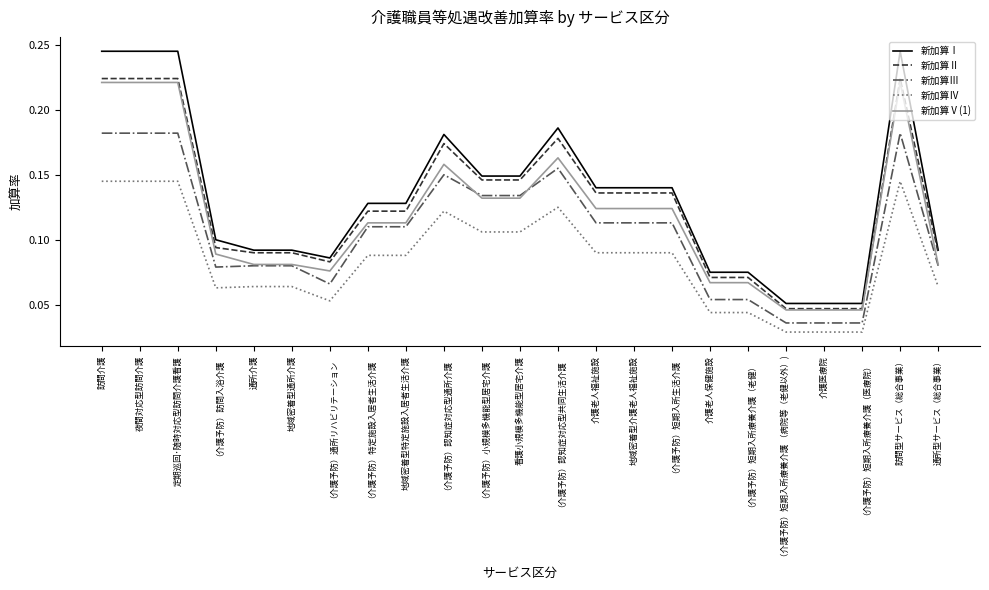

True or false: 新加算Ⅱ and 新加算Ⅳ cross at least once.

False